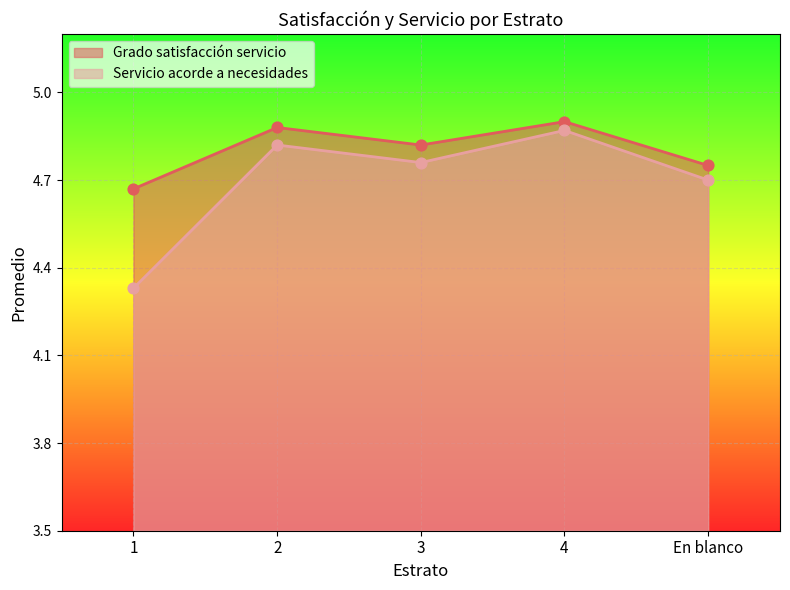

Is the value of Grado satisfacción servicio at 3 greater than the value of Servicio acorde a necesidades at En blanco?

Yes